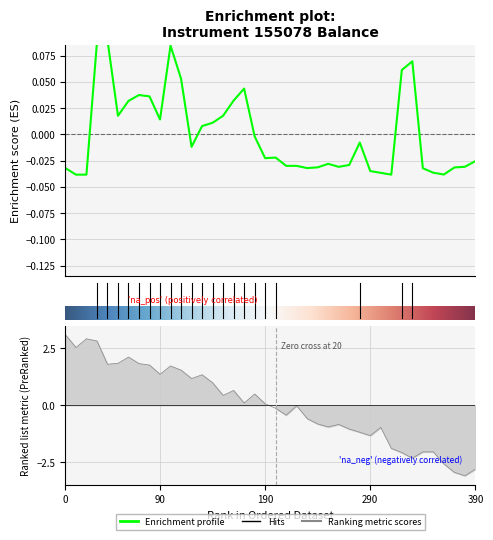

How many values are above zero?

16